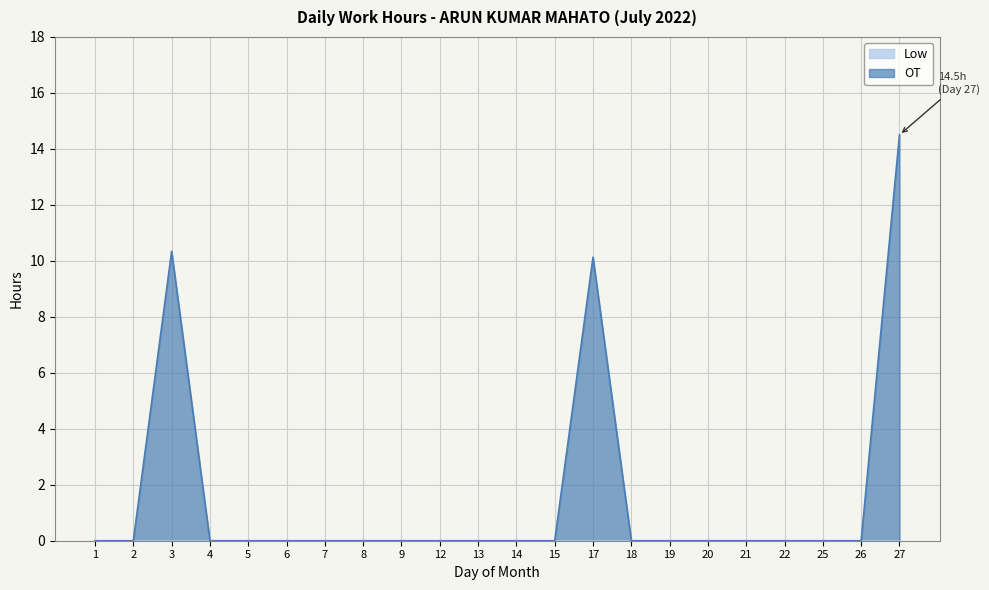

What is the difference between the maximum and minimum values?

14.5